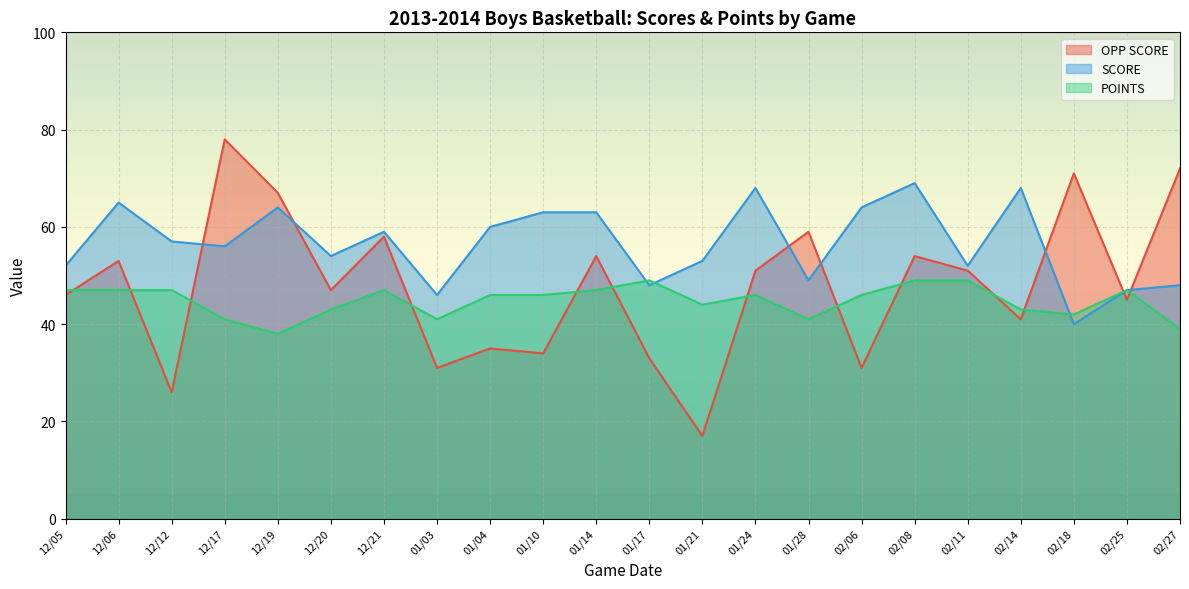

How many intersections are there between POINTS and OPP SCORE?

13